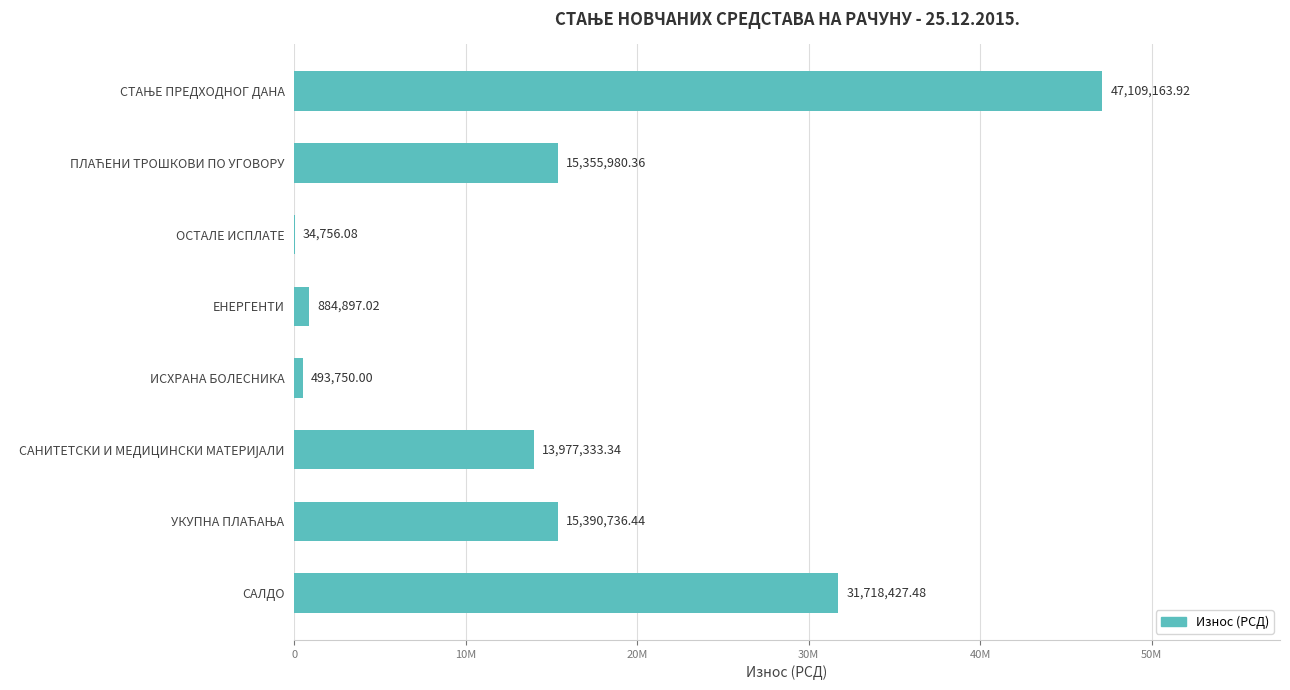

How many data points are less than 15355980?

4